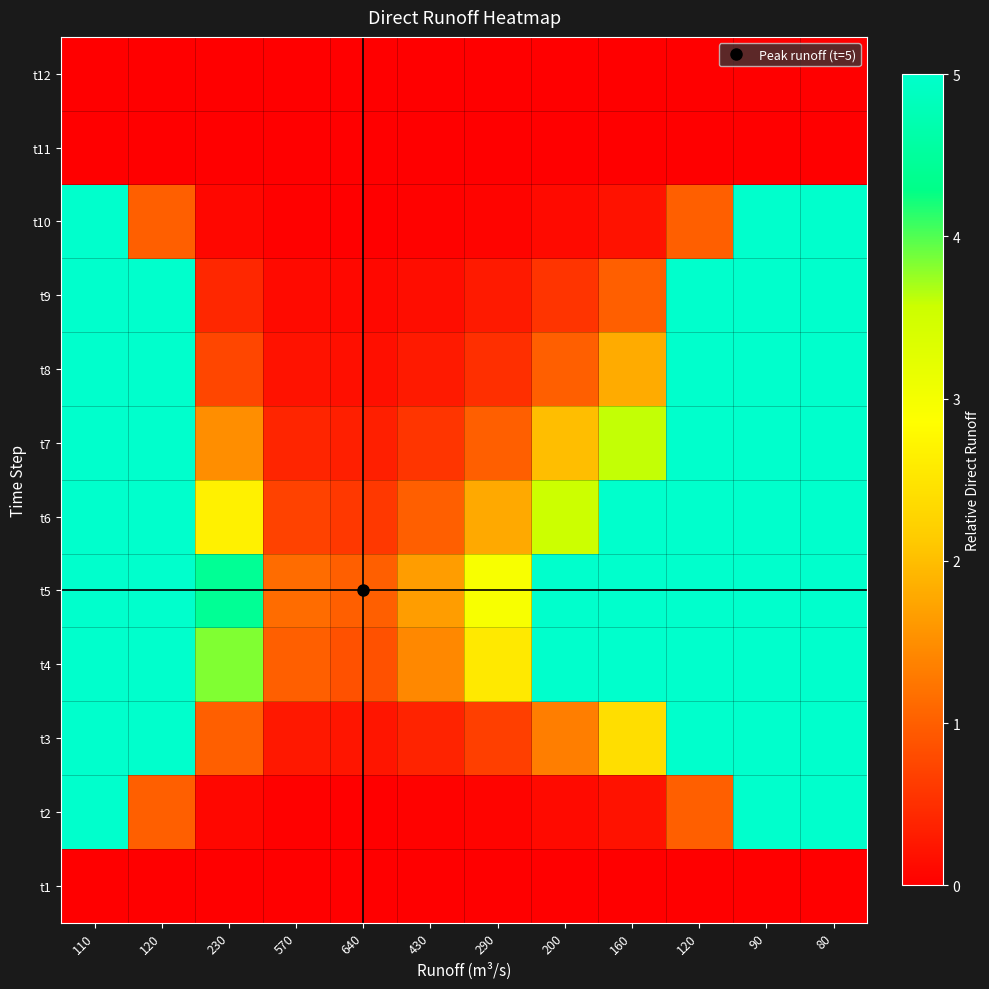

Count the number of categories in the chart.

12